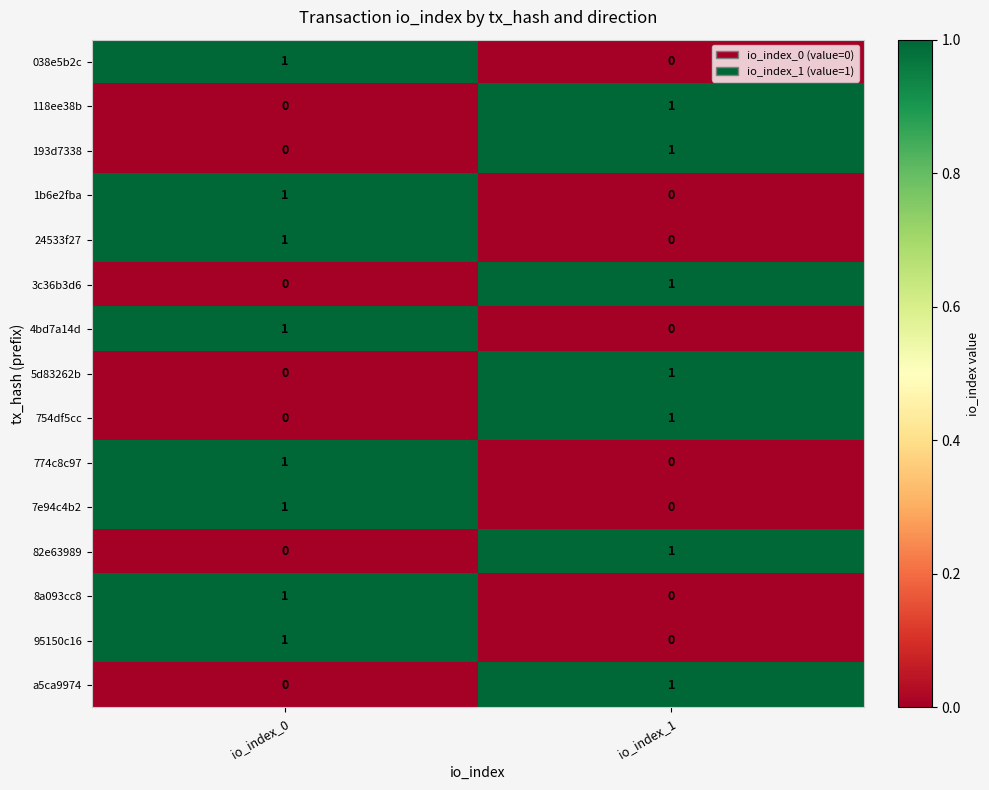

At how many categories does at least one series exceed 0?

2